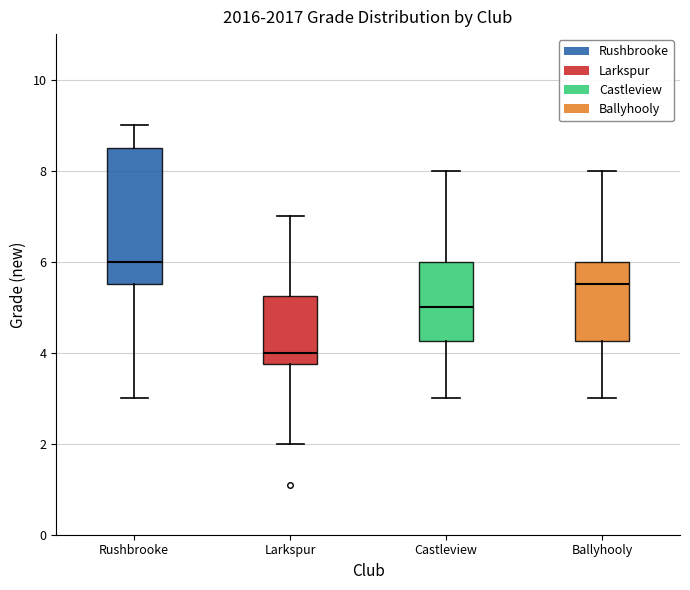

Reading left to right, read every box against the y-axis: the position of its median line, the range the box covers, and the ends of its whiskers. The values are not printed on the chart, so give them approximately, as read against the axis.

Rushbrooke: median 6.0, box 5.6 to 8.6, whiskers 3.0 to 9.0
Larkspur: median 4.0, box 3.8 to 5.2, whiskers 2.0 to 7.0
Castleview: median 5.0, box 4.2 to 6.0, whiskers 3.0 to 8.0
Ballyhooly: median 5.6, box 4.2 to 6.0, whiskers 3.0 to 8.0